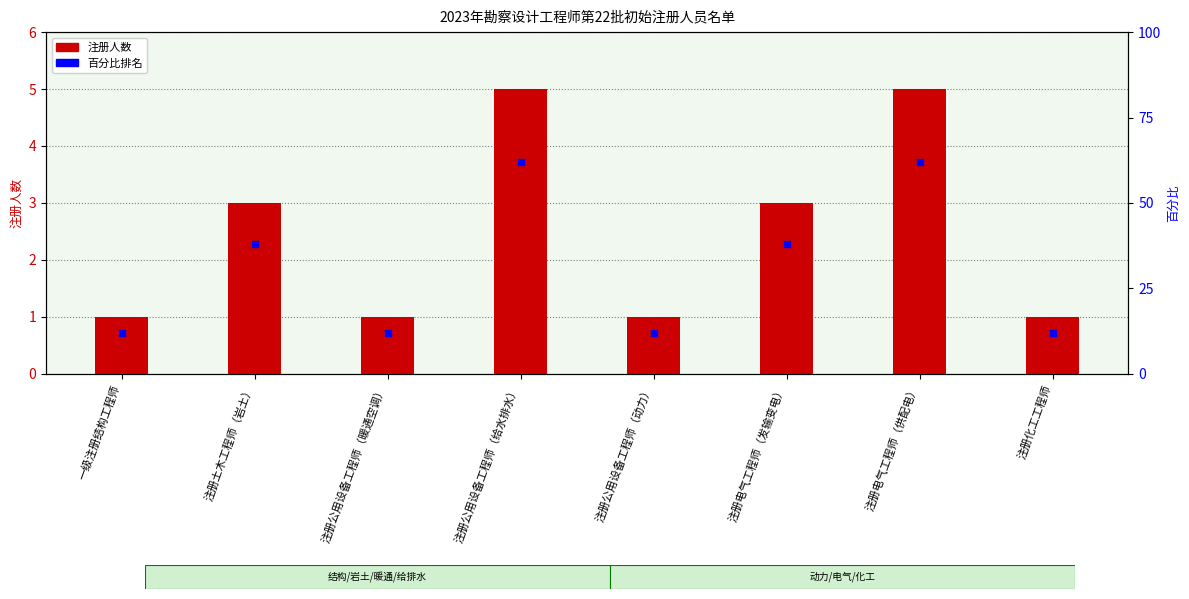

Which series has the largest total across all categories?

百分比排名